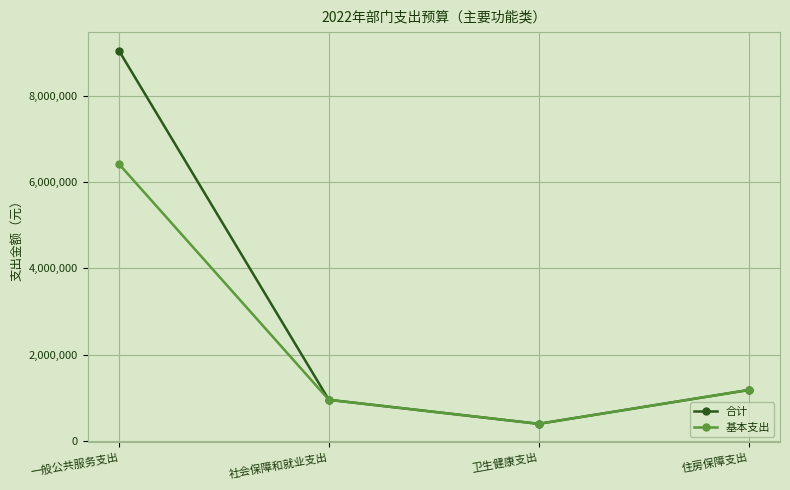

Is it true that 基本支出 equals 6414300 at 一般公共服务支出?

True